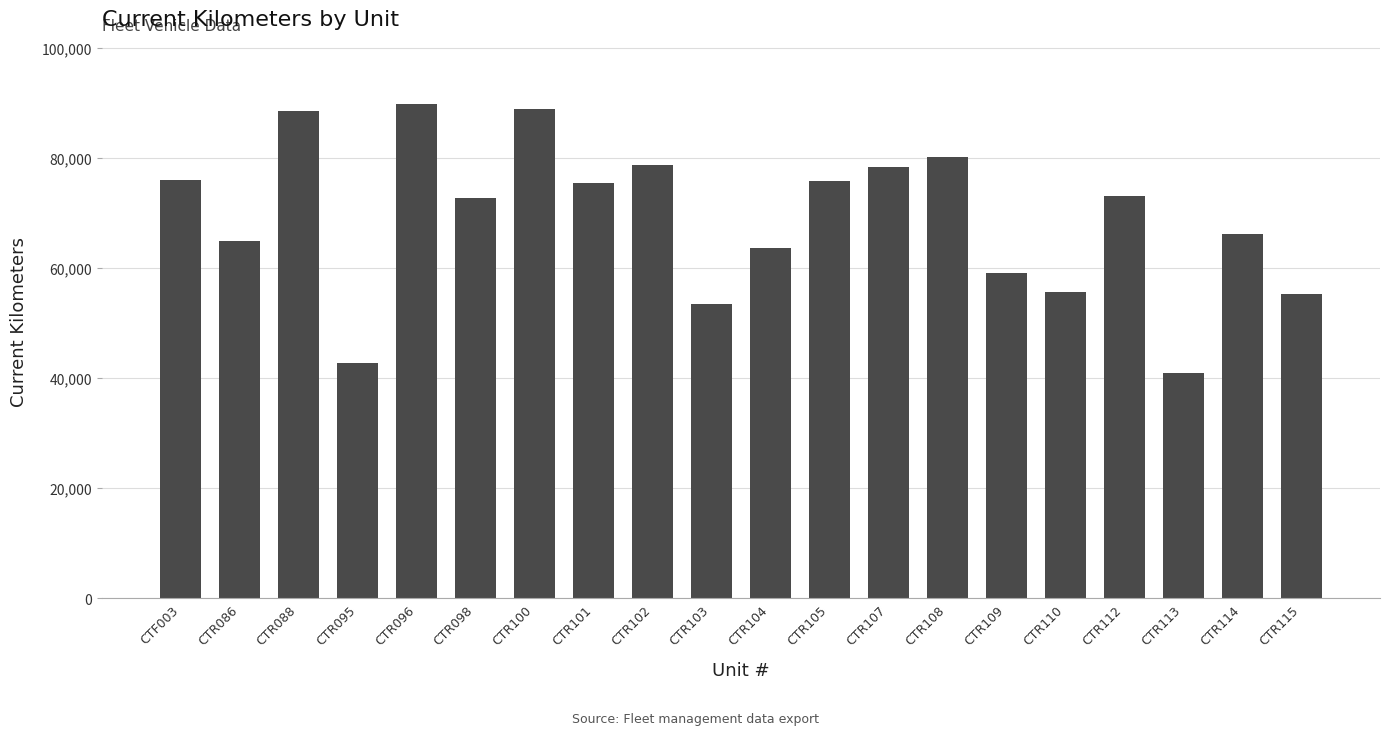

How many bars are there in total?

20